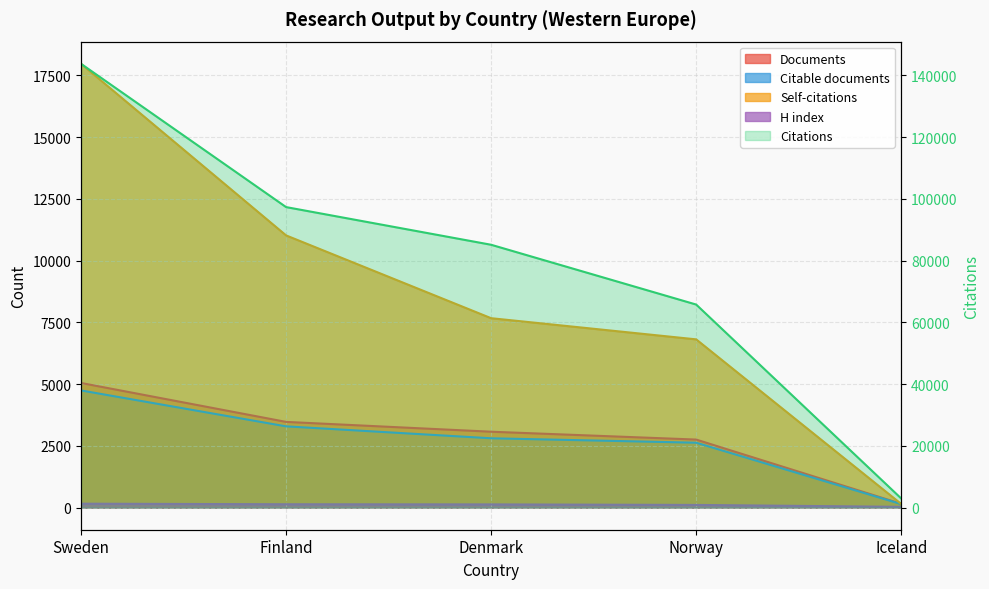

At which category does the chart reach its minimum across all series?

Iceland